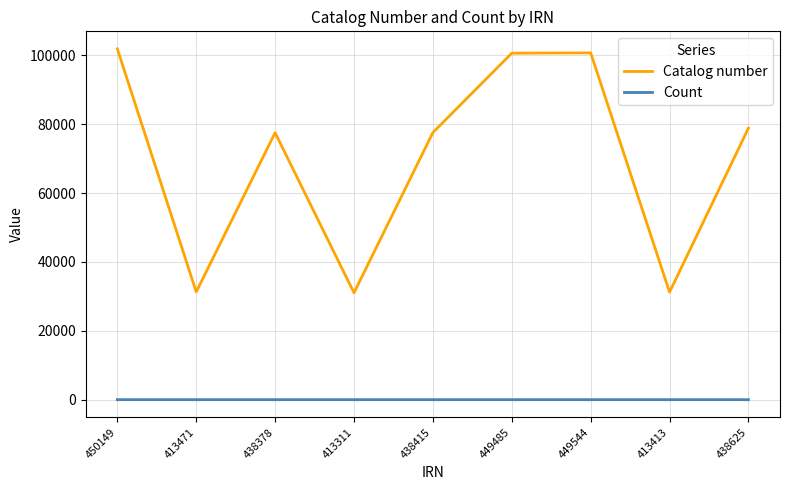

Does the chart display data point markers on the line(s)?

No